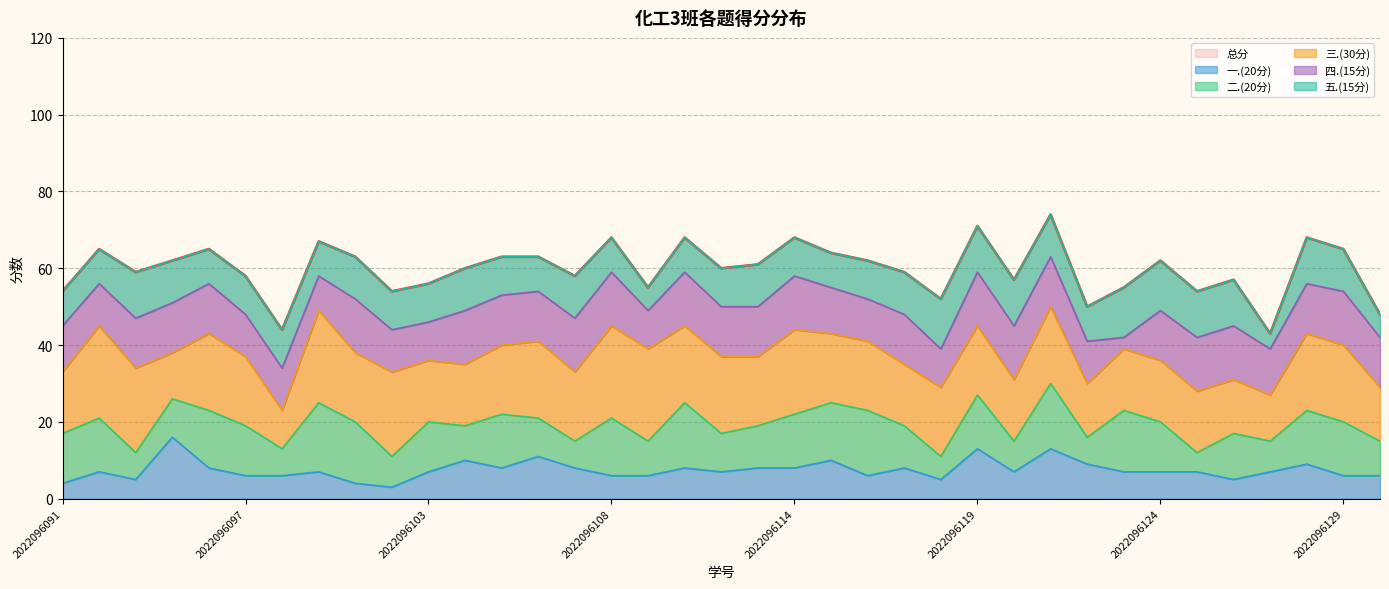

What is the difference between the 二.(20分) values at 2022096117 and 2022096129?

3